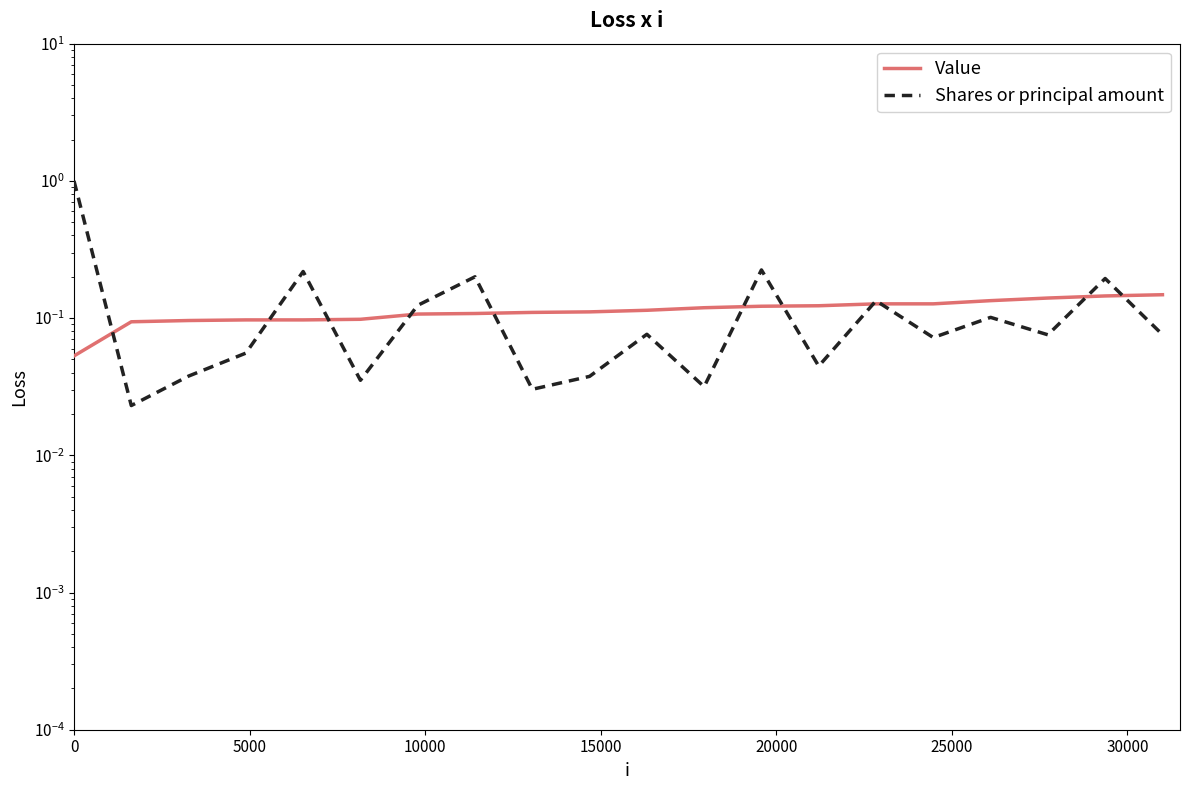

What is the difference between the highest and lowest values at 0?

0.9